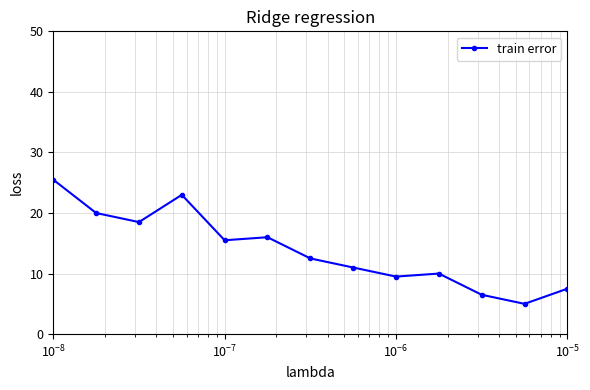

What is the difference between the maximum and second lowest values?

19.0